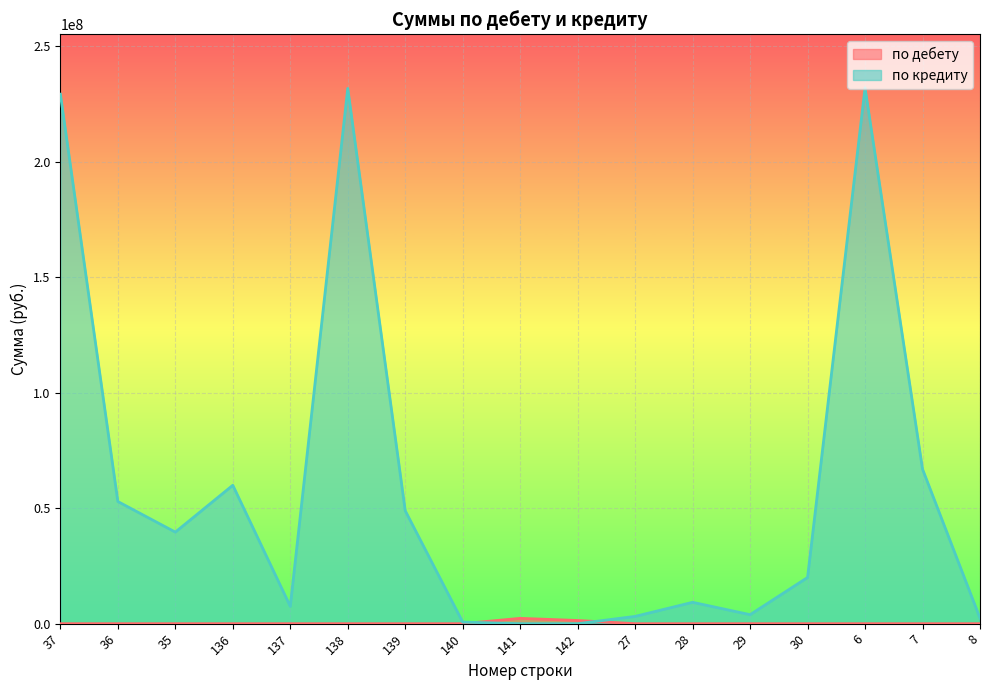

How many lines are shown in the chart?

2